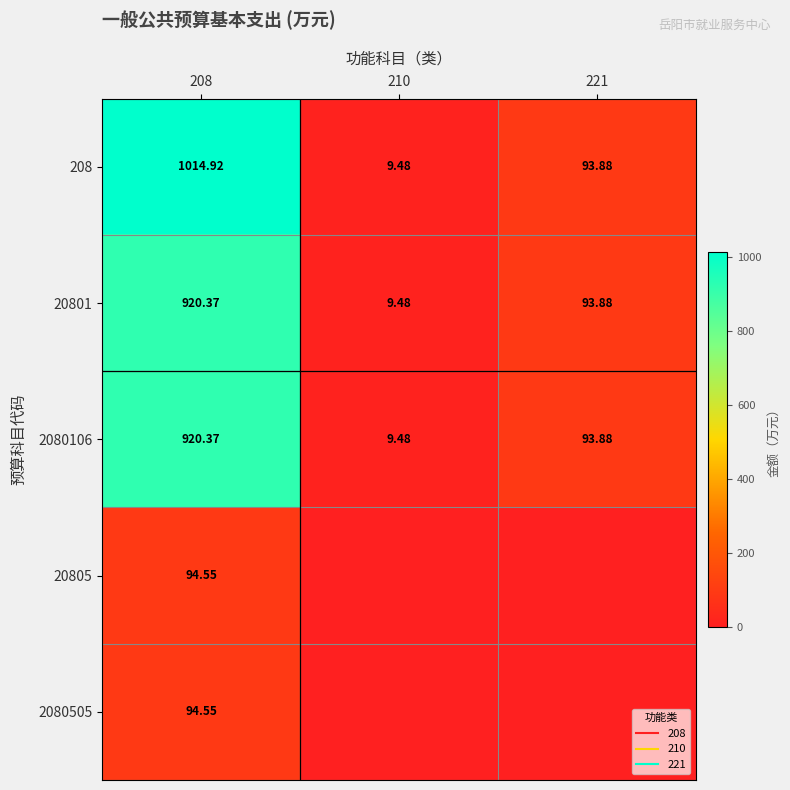

What is the maximum value for 20805?

94.6